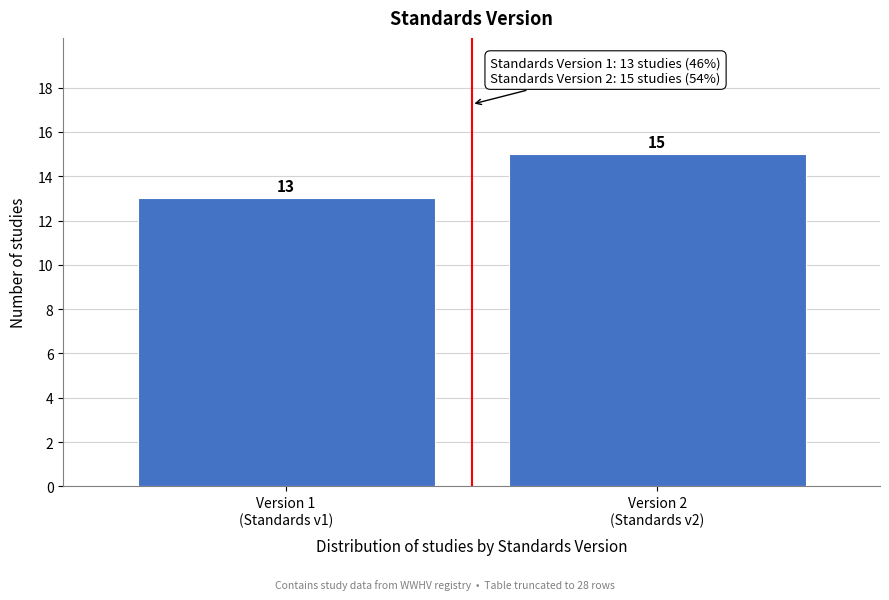

Reading left to right, extract all data points from this chart.

13	15